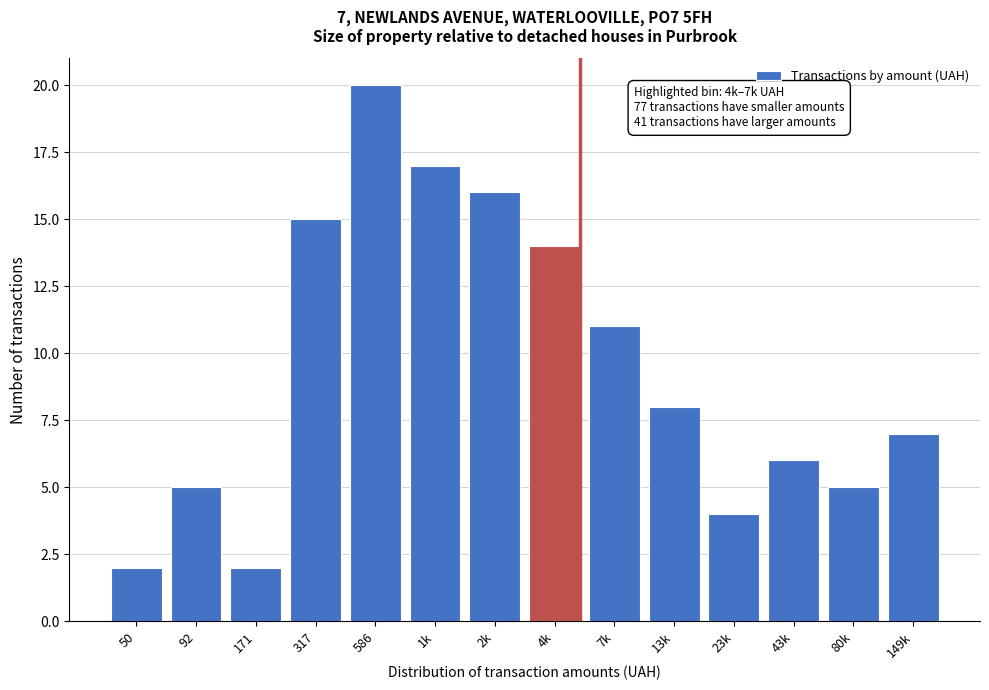

Reading left to right, extract all data points from this chart.

50=2	92=5	171=2	317=15	586=20	1k=17	2k=16	4k=14	7k=11	13k=8	23k=4	43k=6	80k=5	149k=7